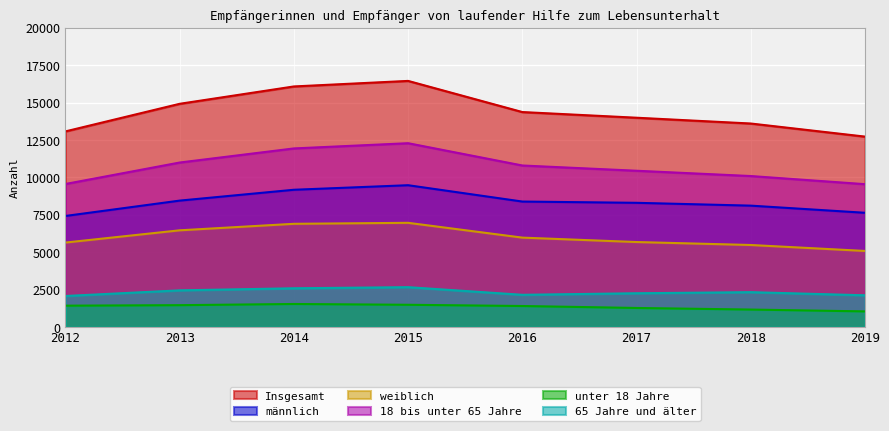

Is the value of weiblich at 2014 greater than the value of 18 bis unter 65 Jahre at 2019?

No